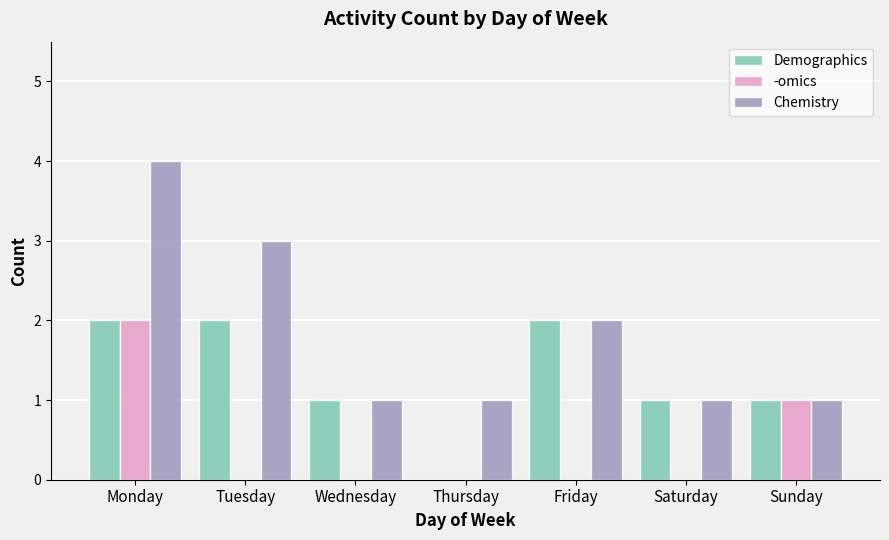

The value of -omics at Saturday is 1. True or false?

False